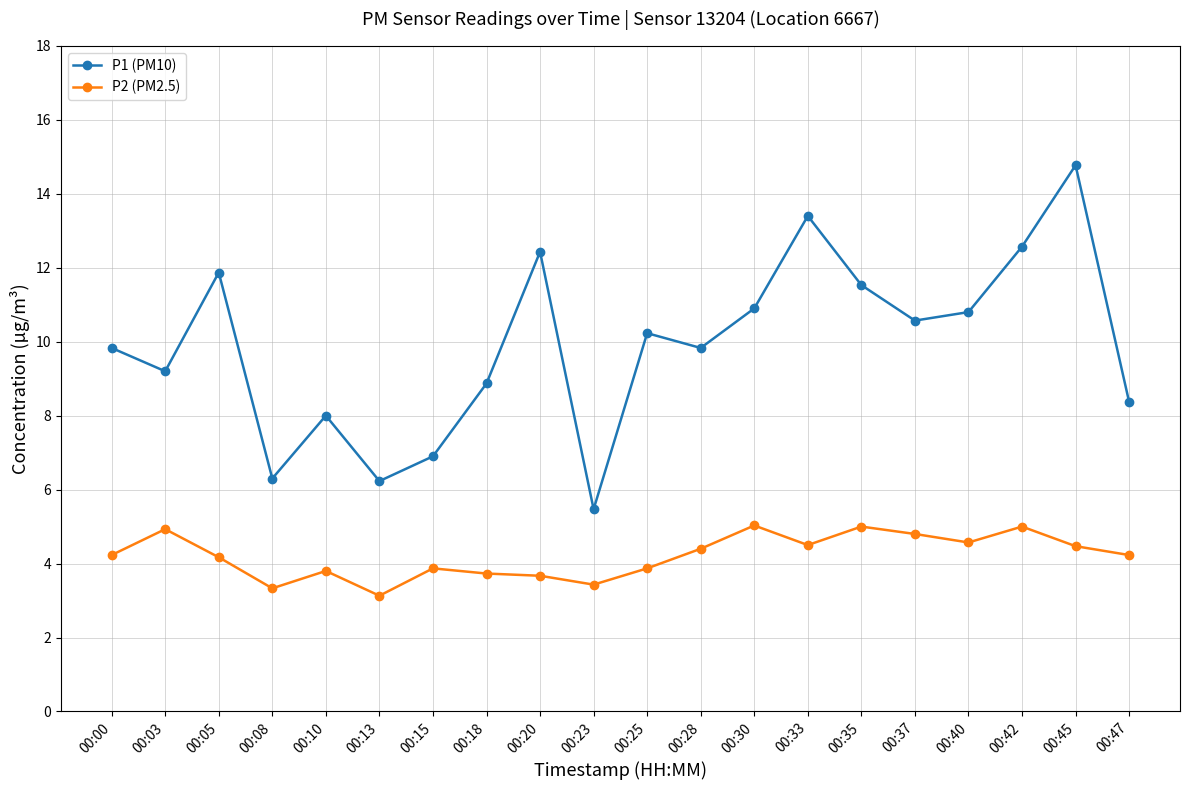

Which series has the largest range (max minus min)?

P1 (PM10)